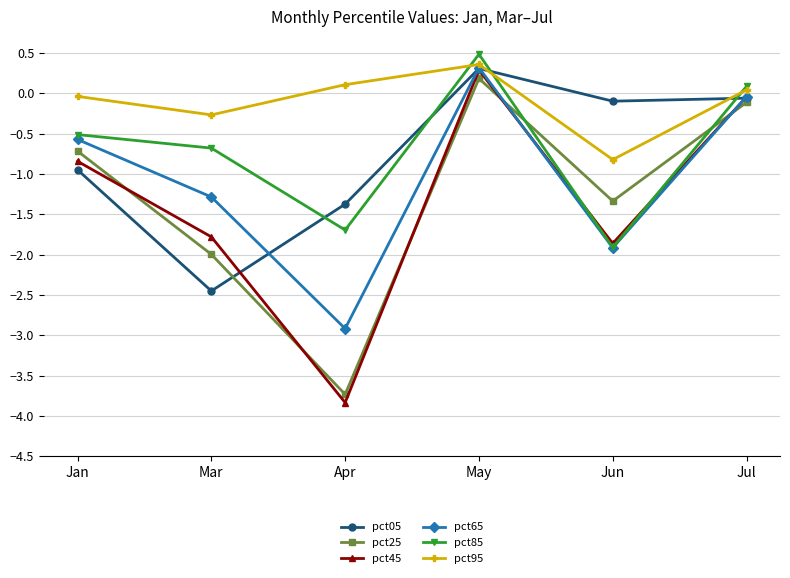

True or false: pct65 has a value of -1.9 at Jun.

True